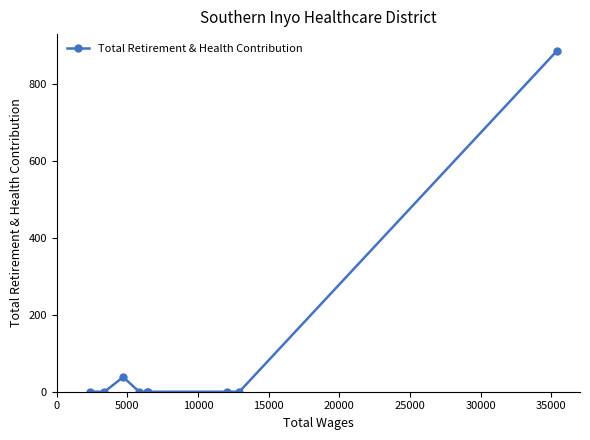

What is the greatest value displayed?

884